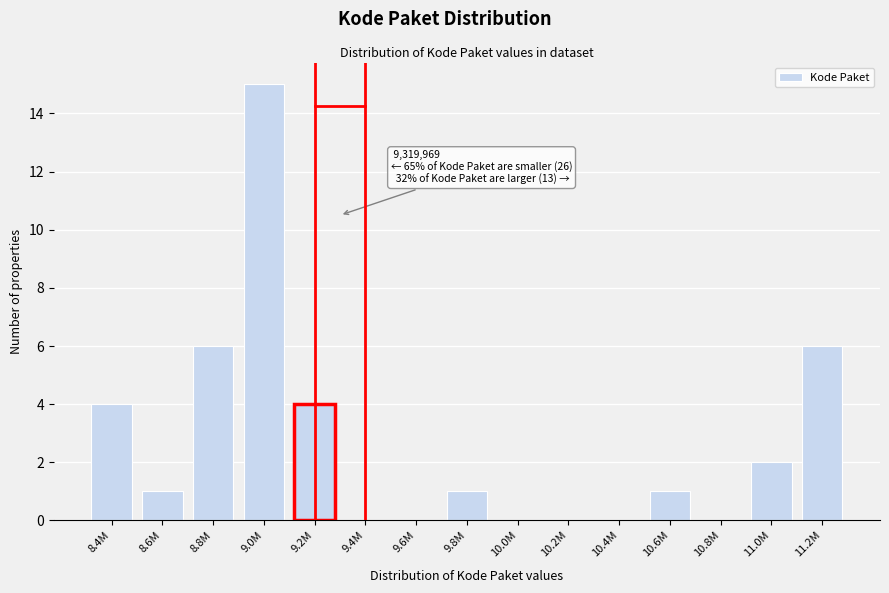

Reading right to left, extract all data points from this chart.

11.2M=6	11.0M=2	10.8M=0	10.6M=1	10.4M=0	10.2M=0	10.0M=0	9.8M=1	9.6M=0	9.4M=0	9.2M=4	9.0M=15	8.8M=6	8.6M=1	8.4M=4